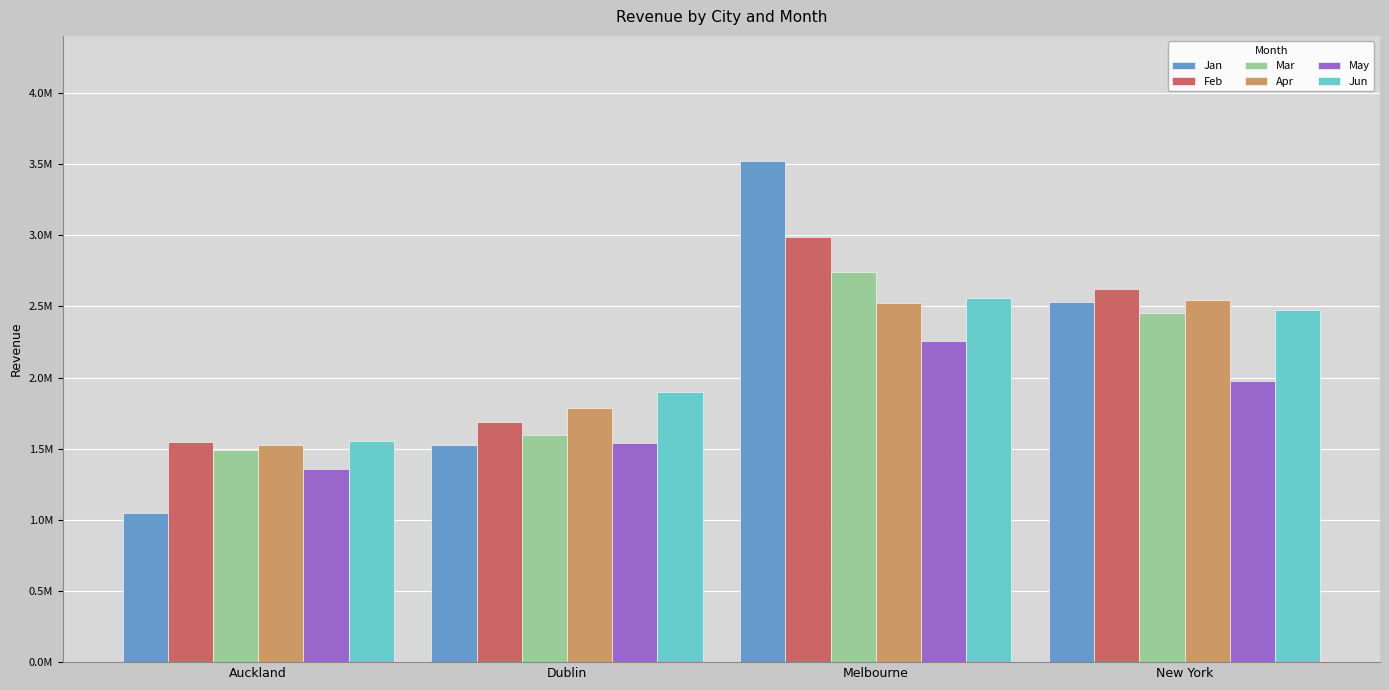

What is the total value across all series at Melbourne?

16583934